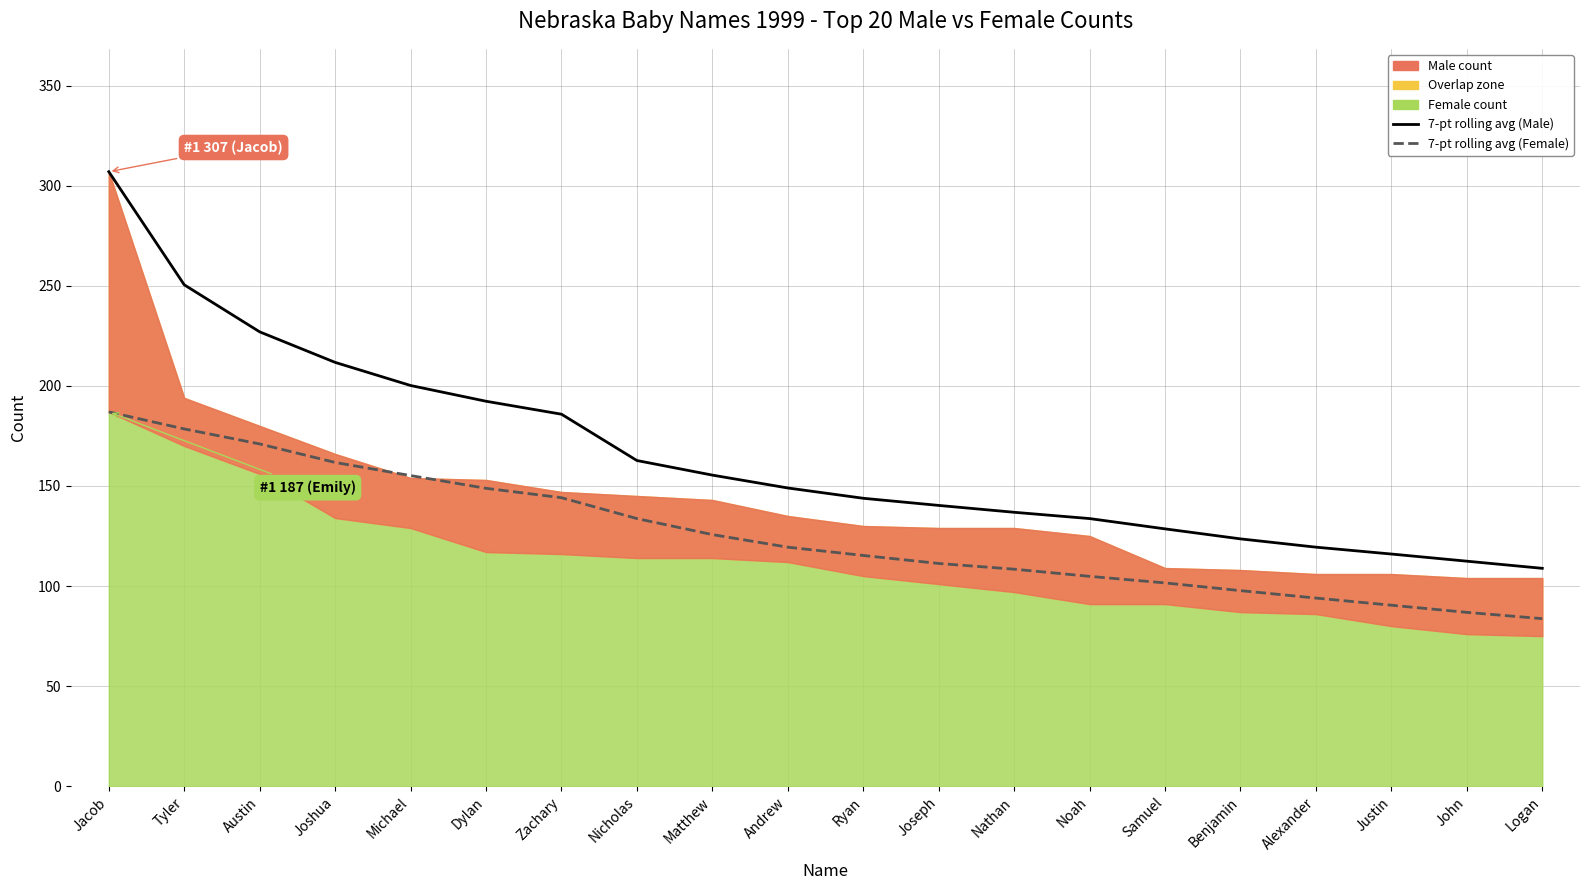

What position from the left is Justin?

18